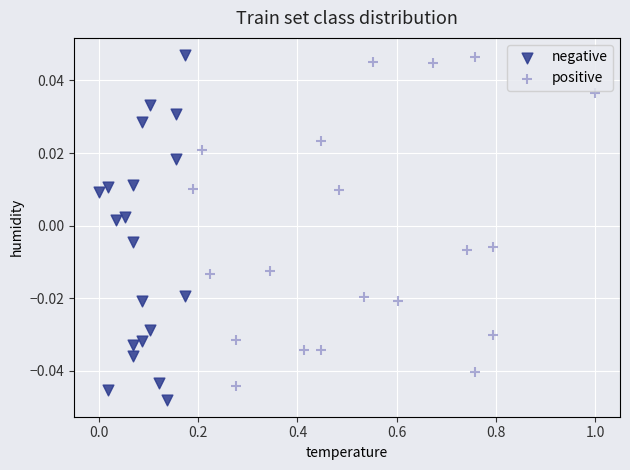

Which series reaches the minimum Y coordinate?

negative